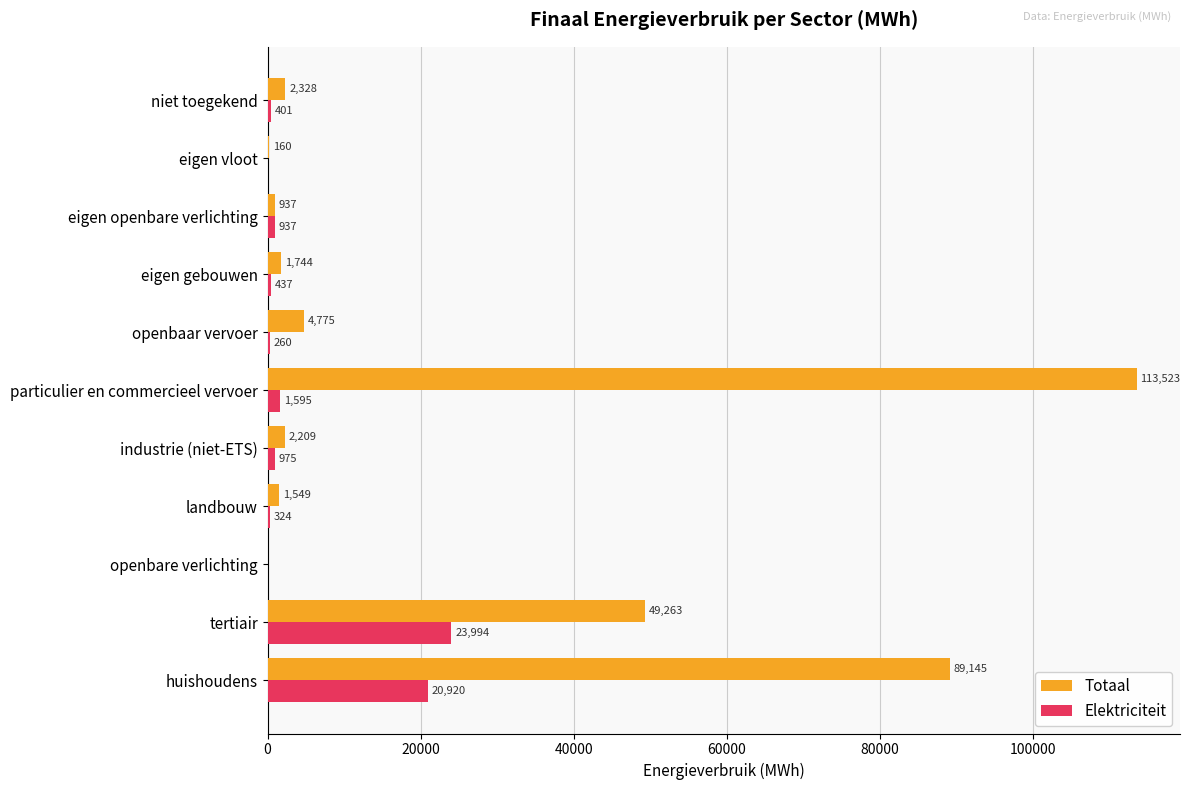

How many values in Totaal are above zero?

10